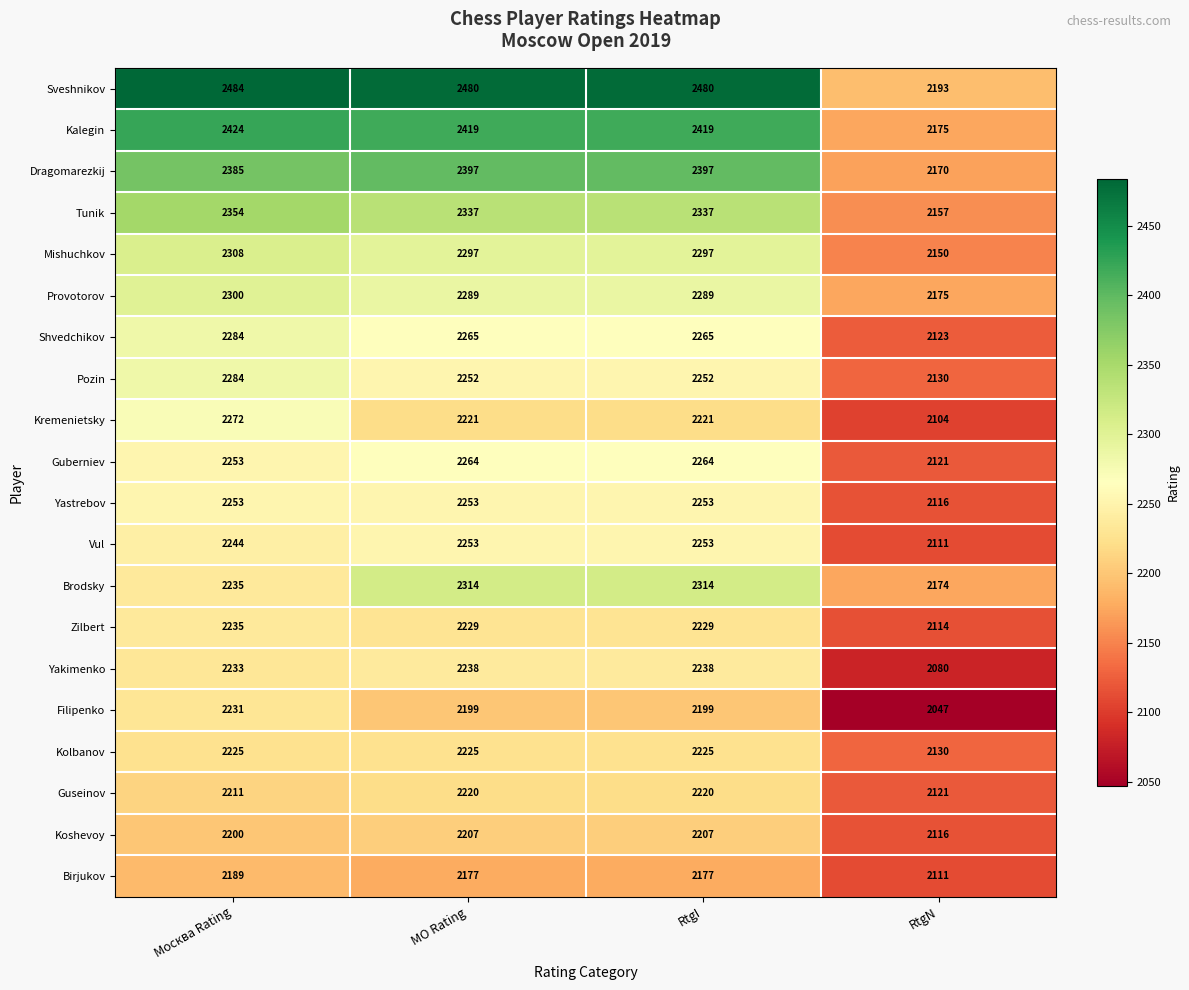

Which label corresponds to the largest value in the chart?

Москва Rating